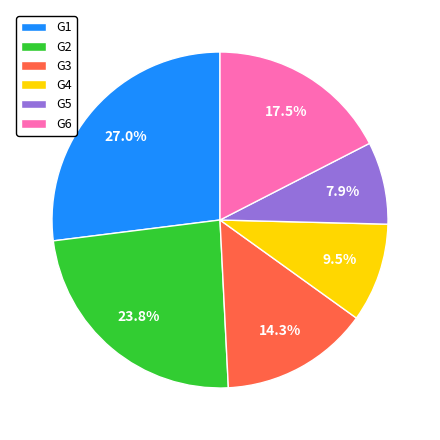

To the nearest percent, what is the difference between the G4 and G6 slice percentages?

8%